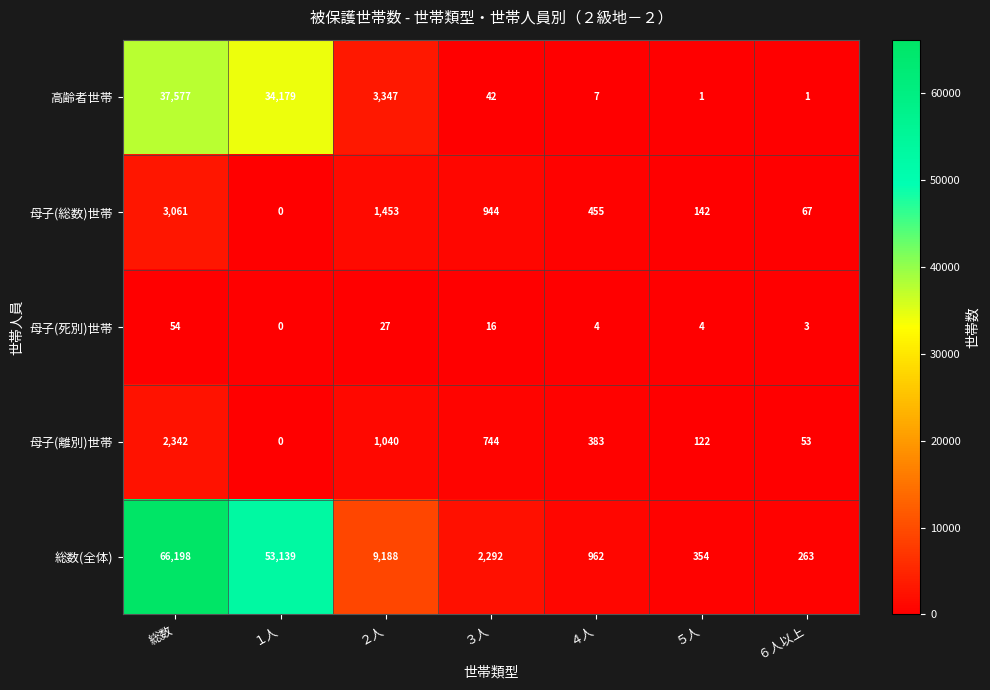

The value of 母子(総数)世帯 at ２人 is 545. True or false?

False